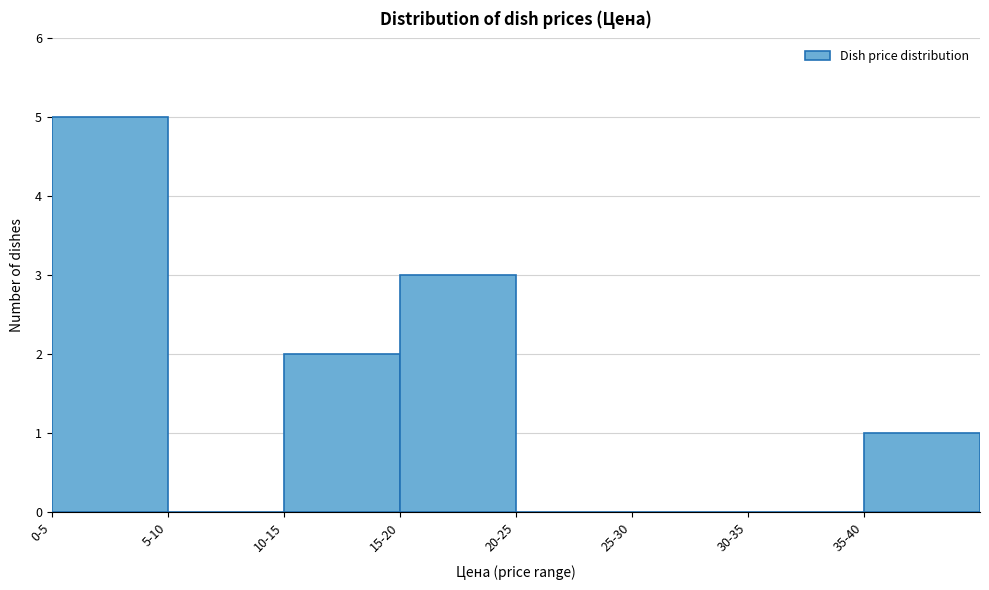

Reading left to right, list all the values displayed in this chart.

0-5=5	5-10=0	10-15=2	15-20=3	20-25=0	25-30=0	30-35=0	35-40=1